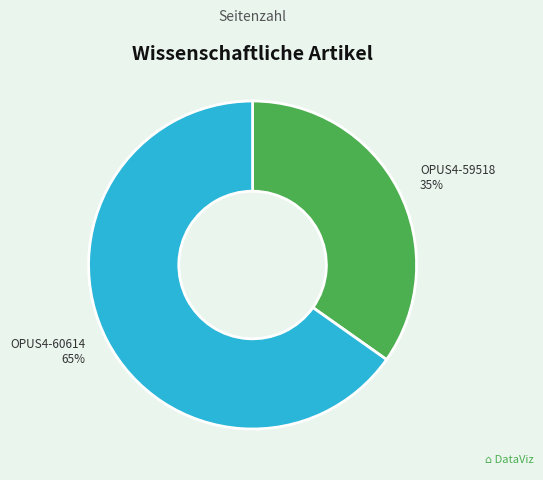

Which category has the smallest portion of the pie?

OPUS4-59518